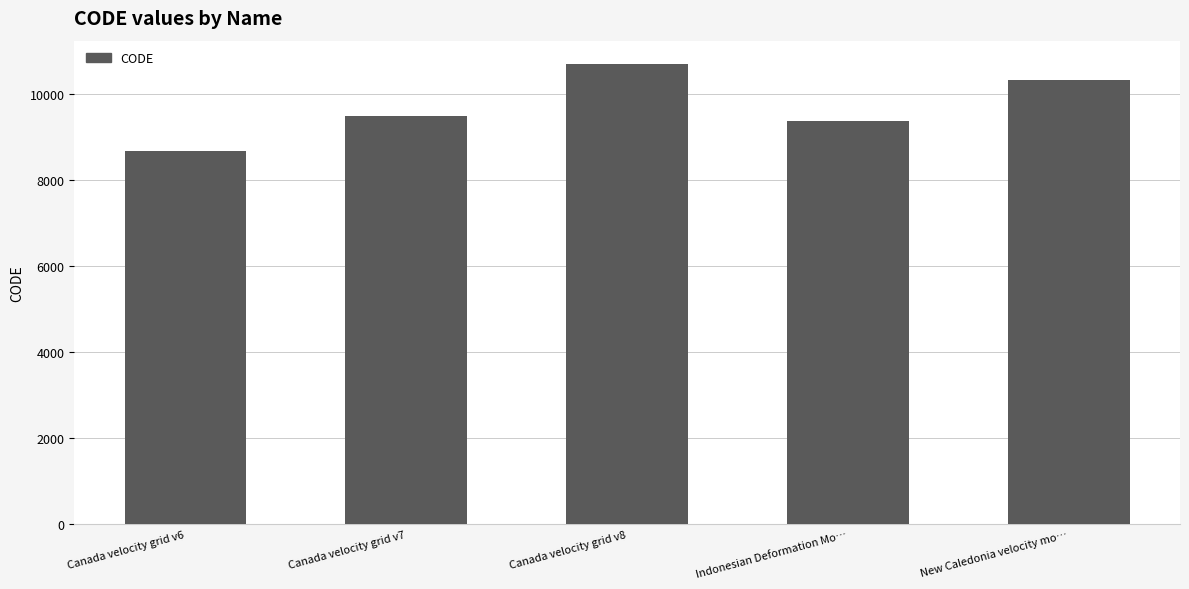

Read the value at Indonesian Deformation Mo…, to the nearest 100.

9400